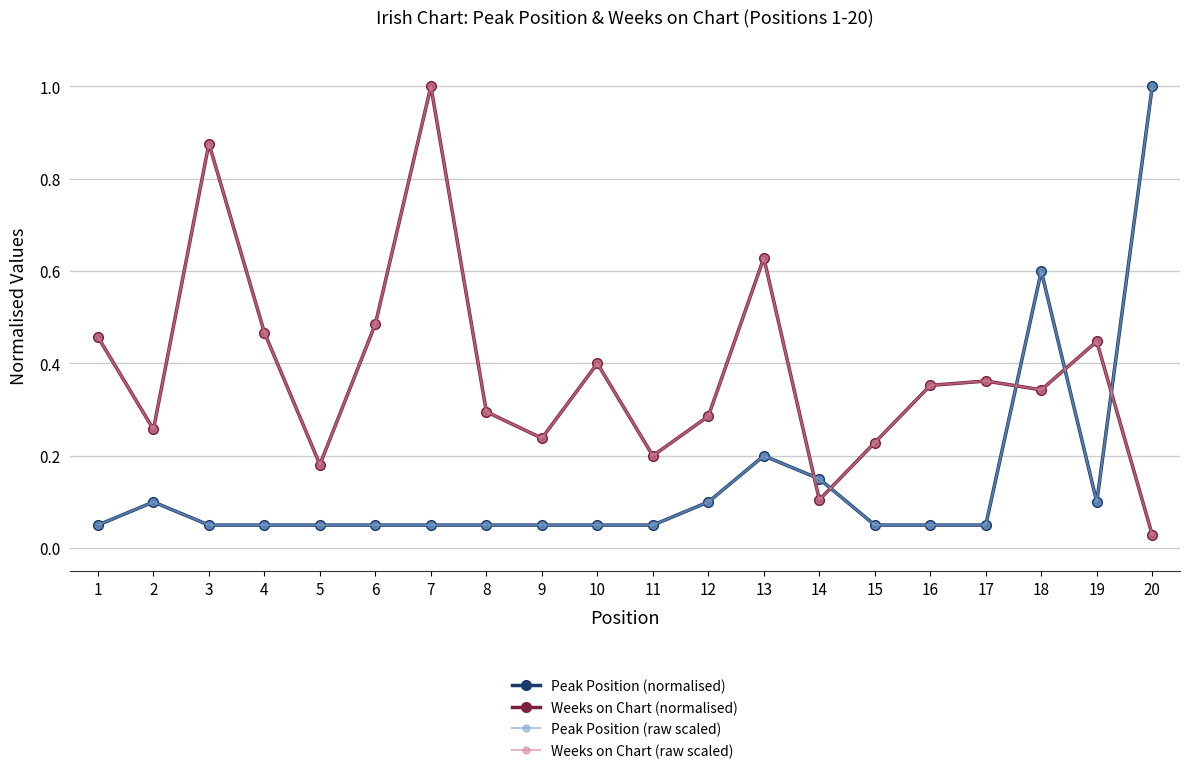

Does the chart have visible grid lines?

Yes